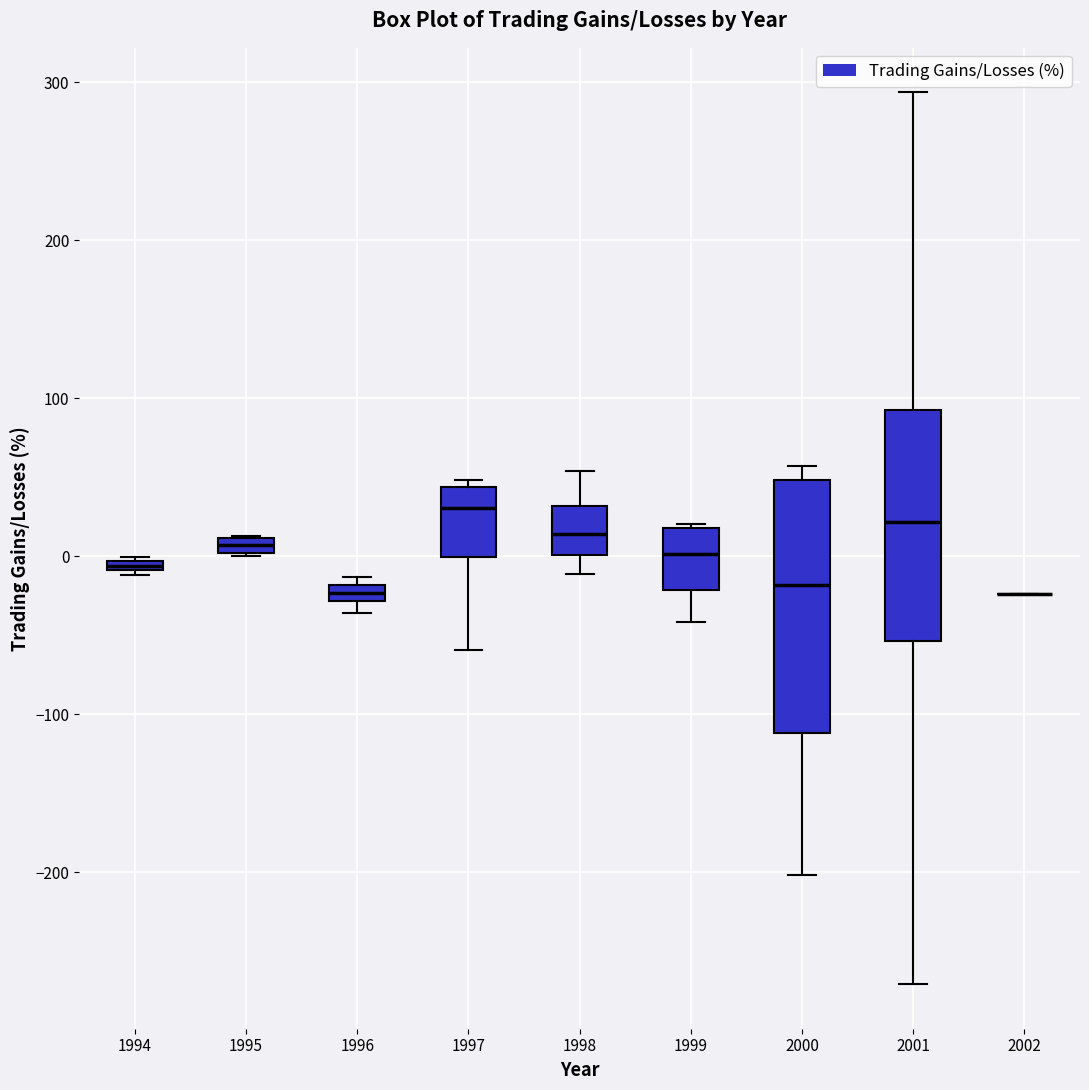

Which box is the tallest, from its lower edge to its upper edge?

2000